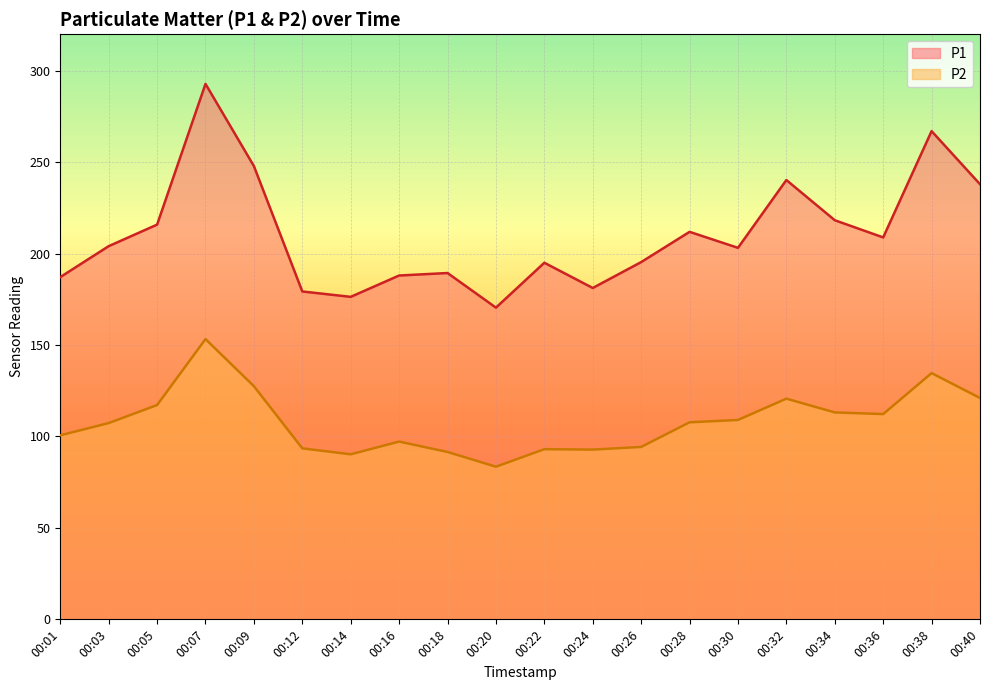

Does the chart display data point markers on the line(s)?

No